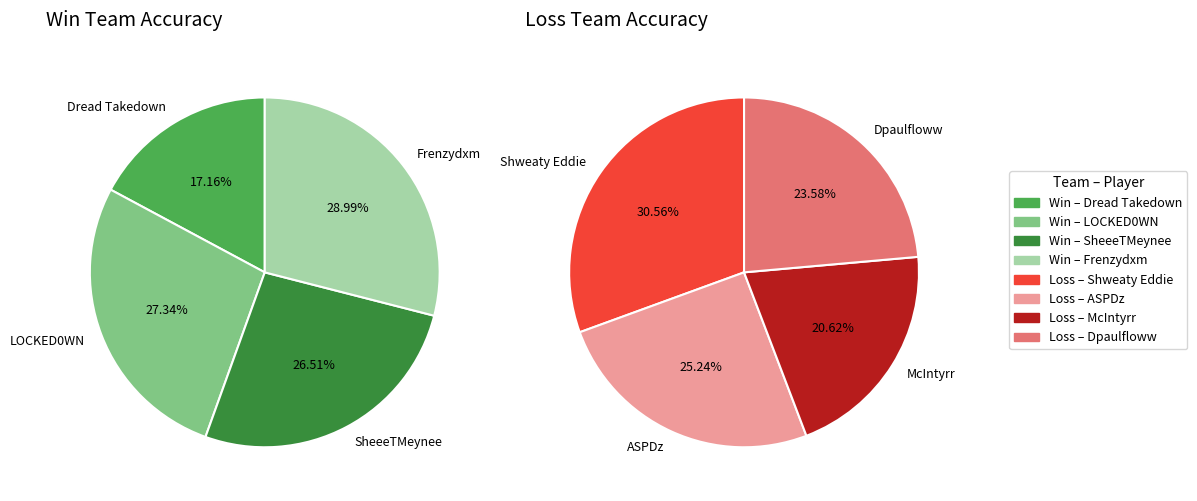

Is there any slice that represents more than half of the pie?

No